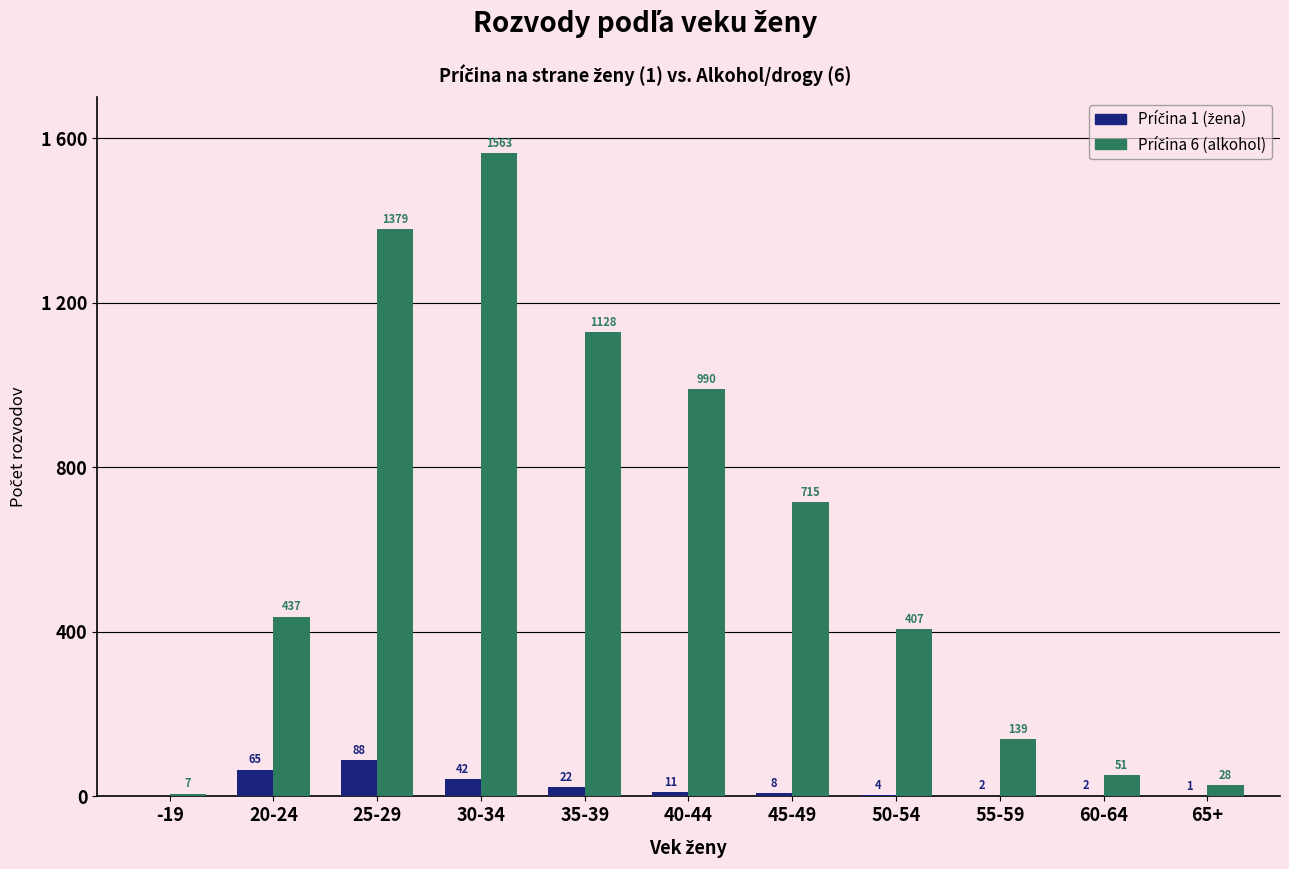

True or false: Príčina 1 (žena) has a value of 2 at 65+.

False